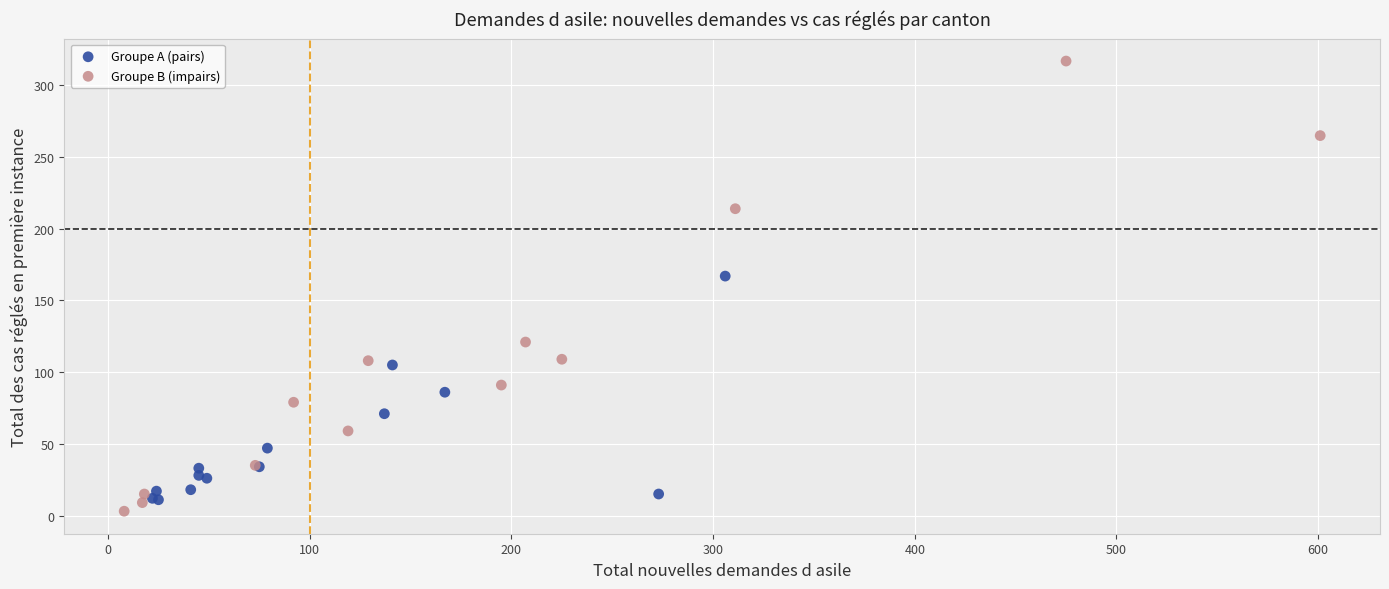

Which series has the widest spread of Y values?

Groupe B (impairs)